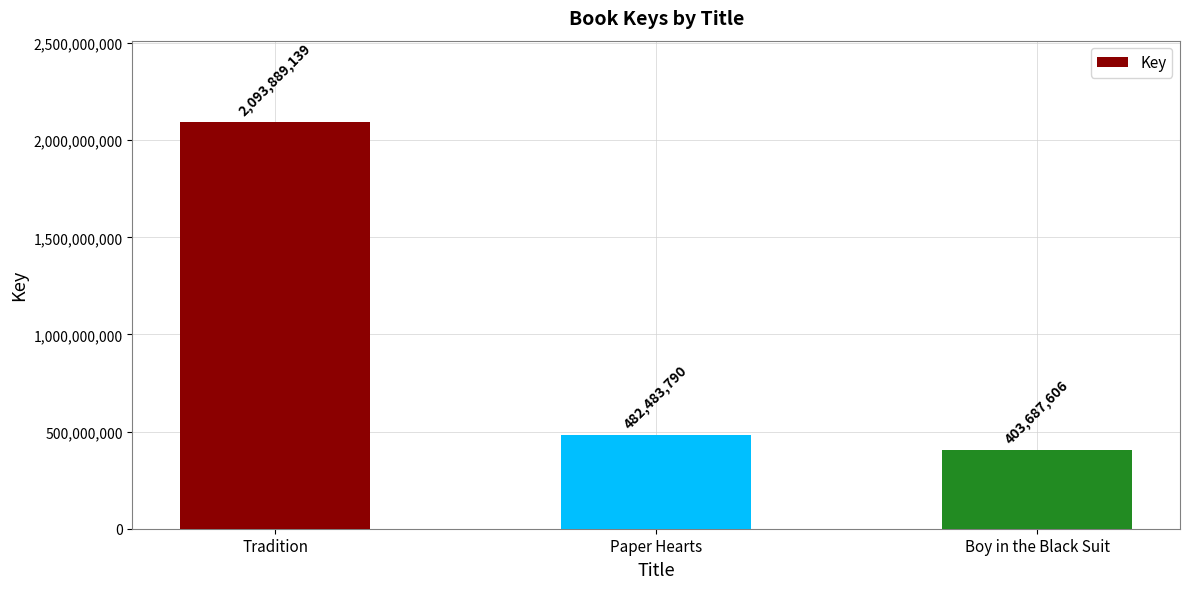

Read the value at Paper Hearts.

482483790